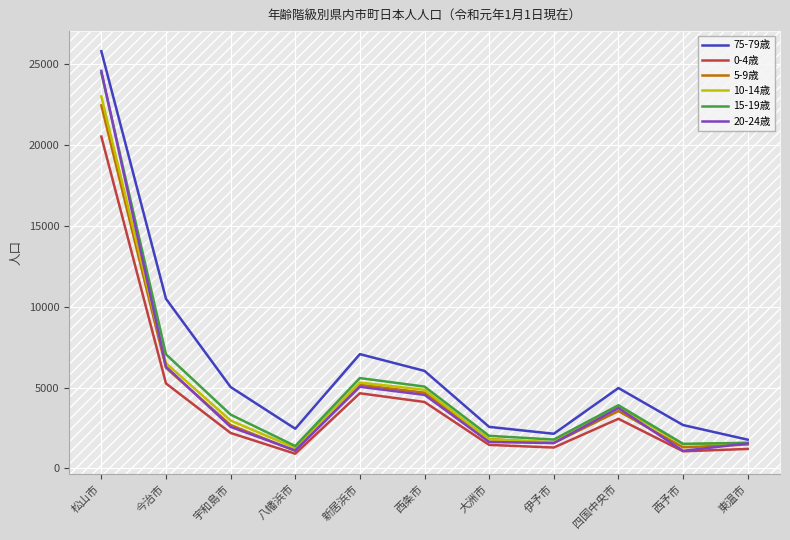

The 75-79歳 series shows 3621 at 八幡浜市. True or false?

False